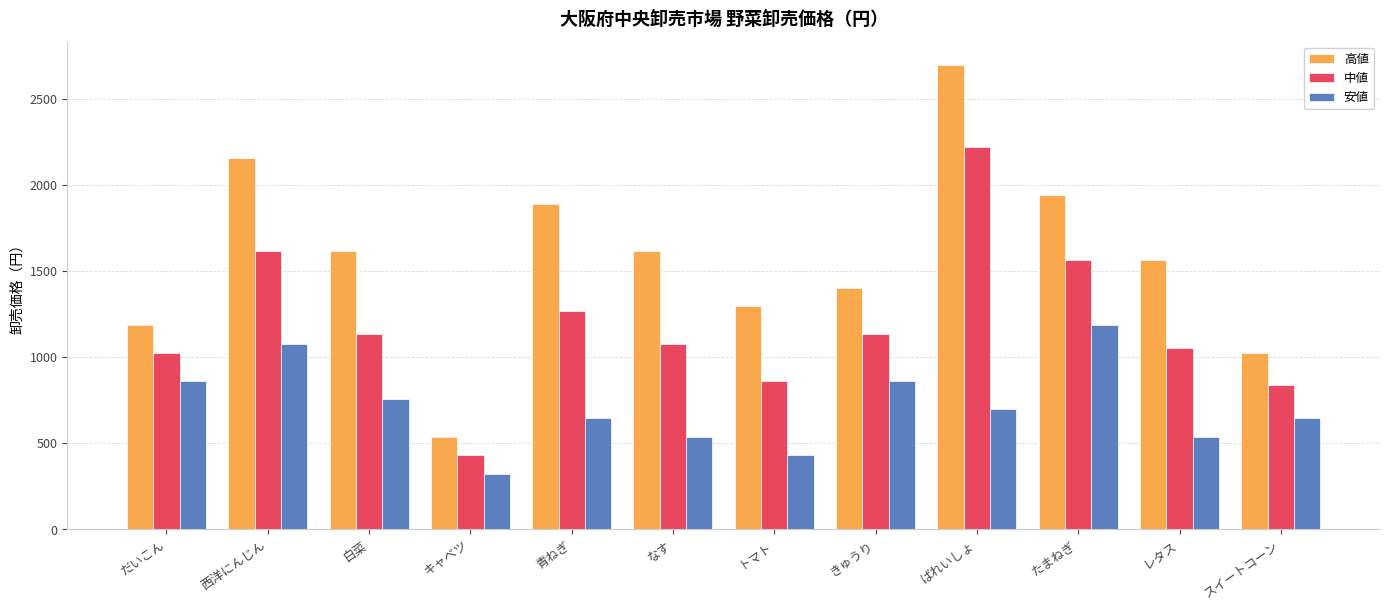

What is the minimum value for 高値?

540